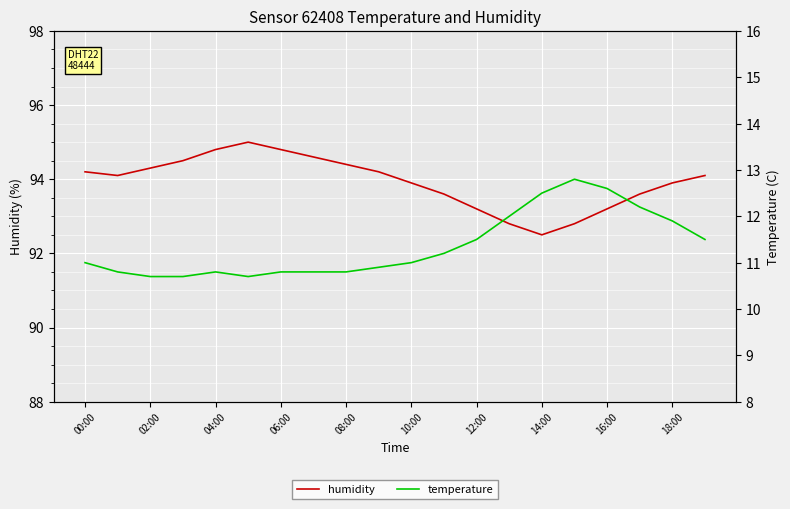

List the series in order of their overall mean, highest first.

humidity, temperature